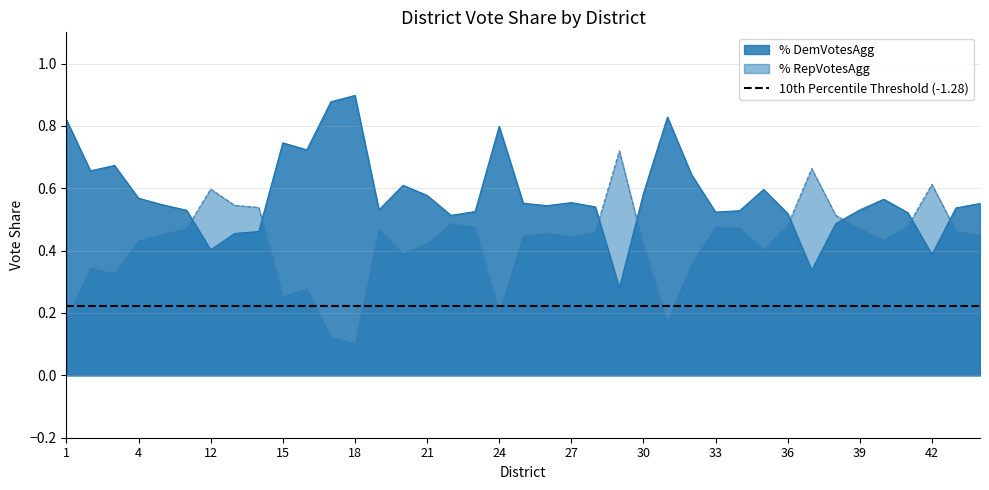

Does the chart display data point markers on the line(s)?

No